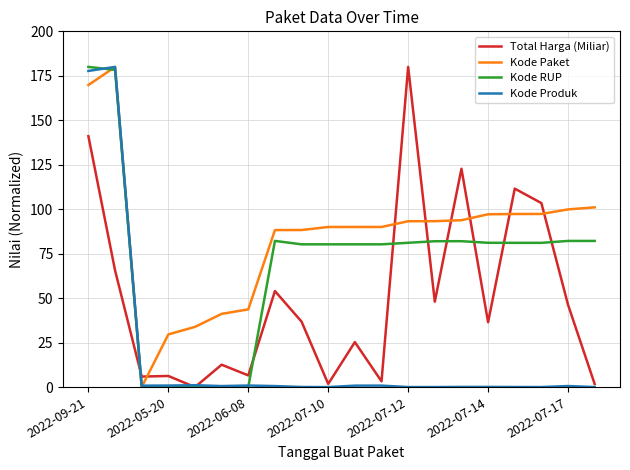

Which series has the largest total across all categories?

Kode Paket